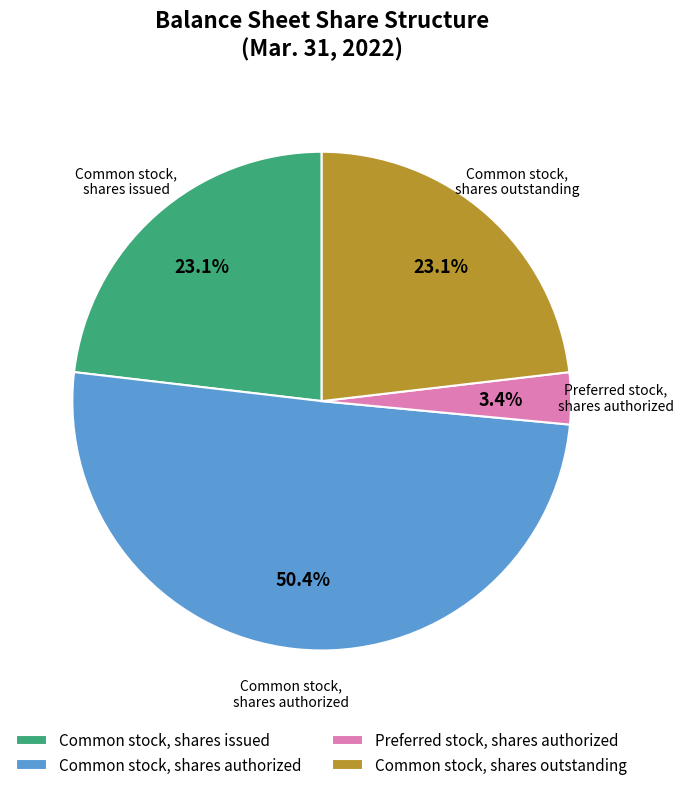

To the nearest percent, what is the combined percentage of Common stock, shares authorized and Preferred stock, shares authorized?

54%